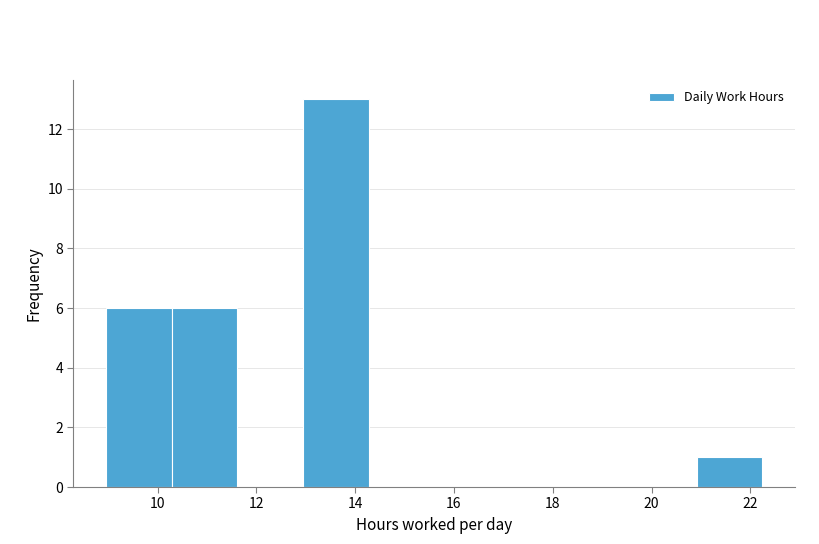

Reading left to right, list every bar in this chart as the range it spans on the x-axis followed by its height. Neither the bar edges nor the heights are printed on the chart, so give them approximately, as read against the axes.

9.0 to 10.2: 6
10.2 to 11.6: 6
11.6 to 13.0: 0
13.0 to 14.2: 13
14.2 to 15.6: 0
15.6 to 17.0: 0
17.0 to 18.2: 0
18.2 to 19.6: 0
19.6 to 21.0: 0
21.0 to 22.2: 1